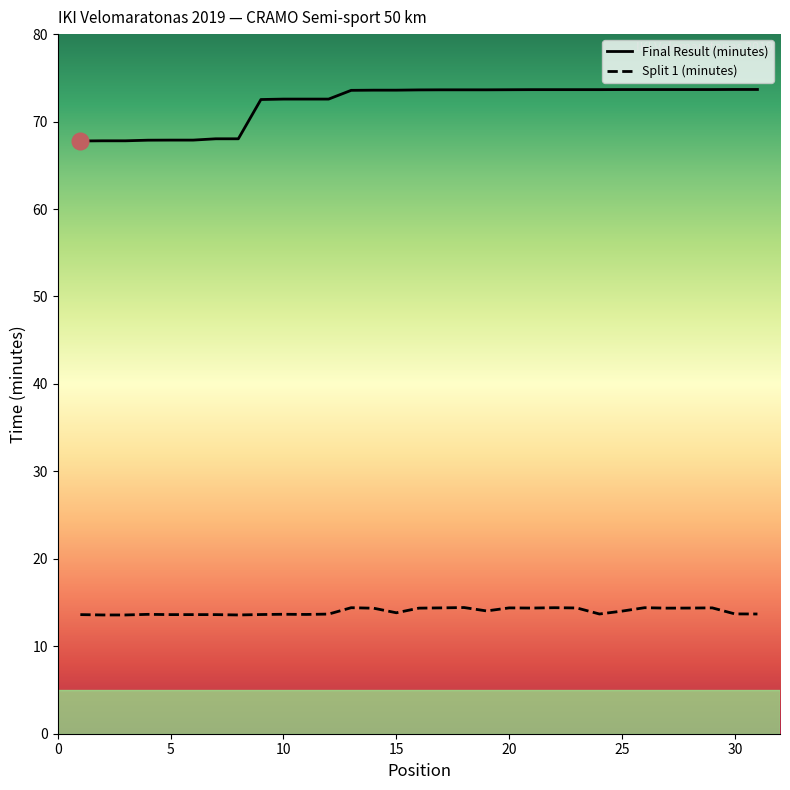

Which series has the widest spread of values?

Final Result (minutes)